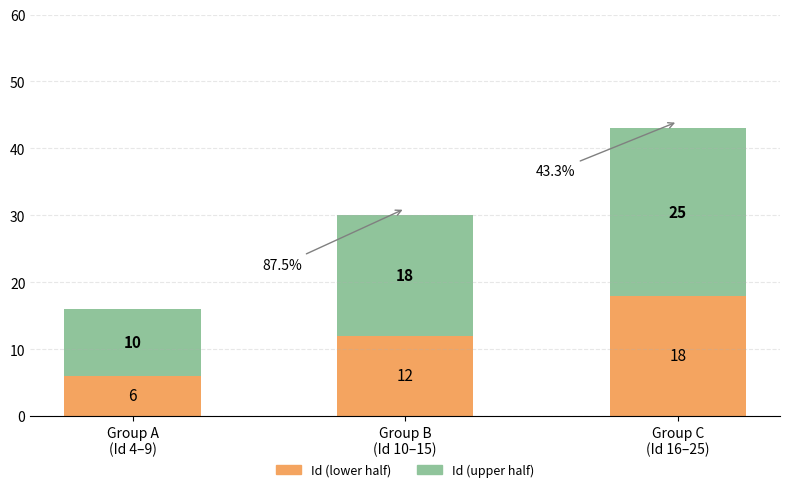

Does the chart contain any negative values?

No